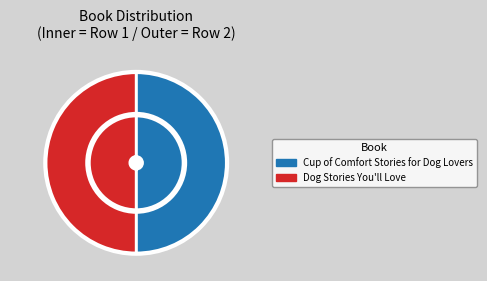

What is the change in value from Cup of Comfort Stories for Dog Lovers to Dog Stories You'll Love?

+33497